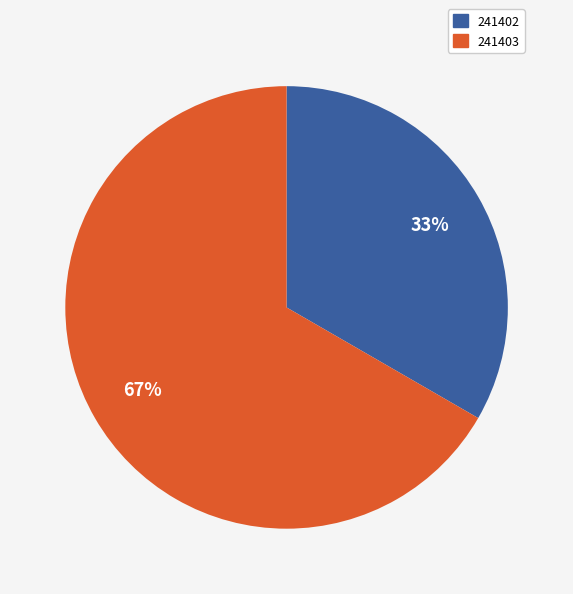

To the nearest percent, what percentage of the pie is 241403?

67%